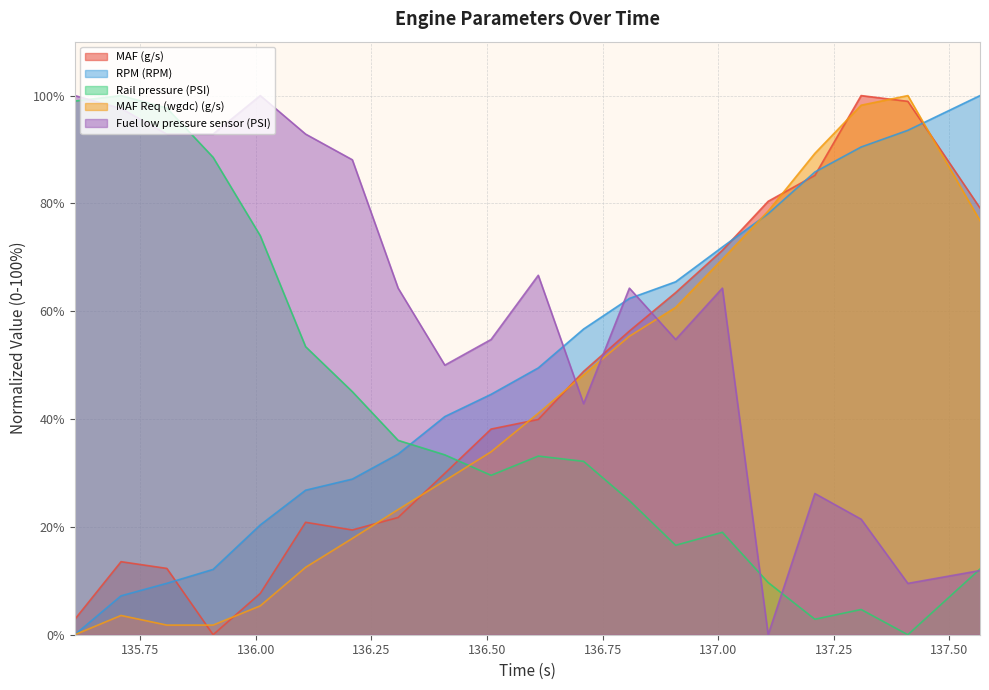

List the series in order of their peak value, highest first.

MAF (g/s), RPM (RPM), Rail pressure (PSI), MAF Req (wgdc) (g/s), Fuel low pressure sensor (PSI)